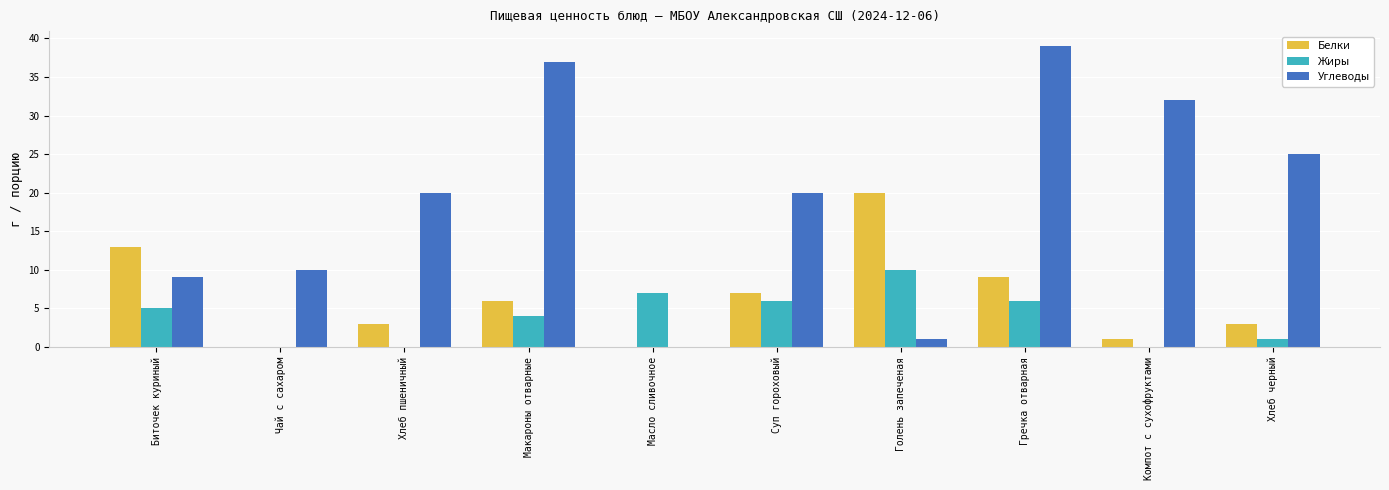

Which series changed the most between Макароны отварные and Суп гороховый?

Углеводы